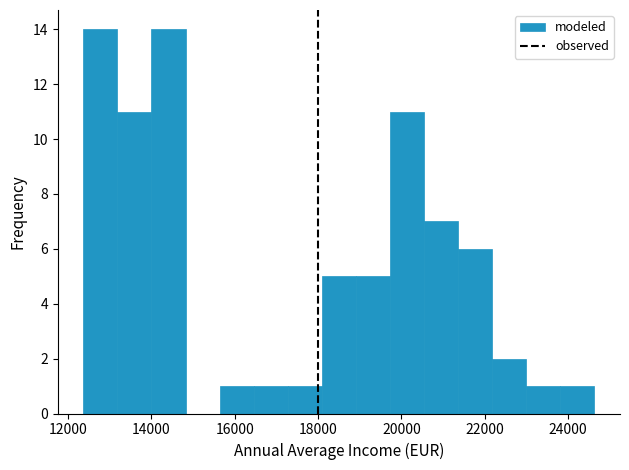

Reading left to right, list every bar in this chart as the range it spans on the x-axis followed by its height. Neither the bar edges nor the heights are printed on the chart, so give them approximately, as read against the axes.

12400 to 13200: 14
13200 to 14000: 11
14000 to 14800: 14
14800 to 15600: 0
15600 to 16400: 1
16400 to 17200: 1
17200 to 18000: 1
18000 to 19000: 5
19000 to 19800: 5
19800 to 20600: 11
20600 to 21400: 7
21400 to 22200: 6
22200 to 23000: 2
23000 to 23800: 1
23800 to 24600: 1